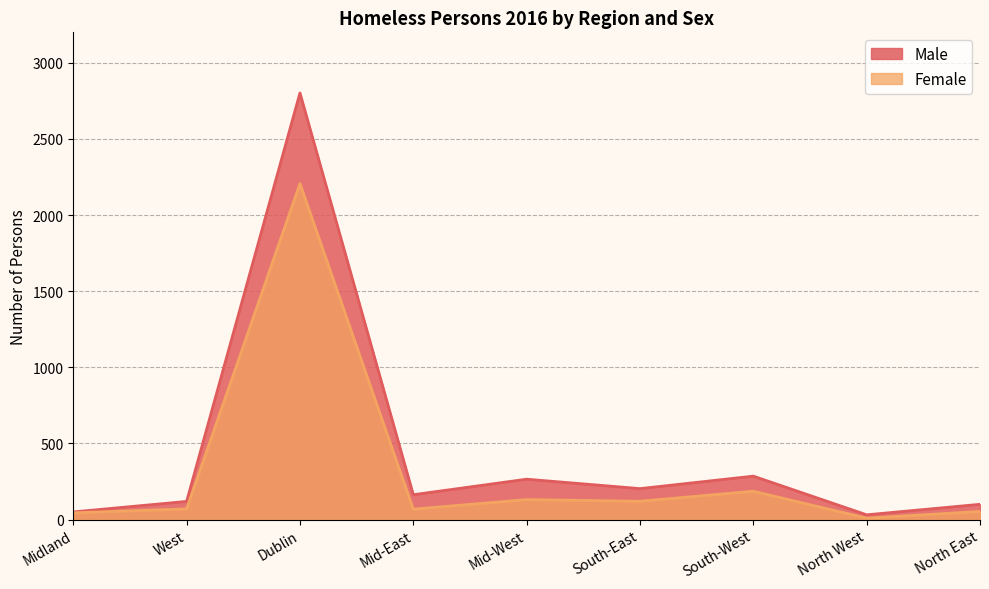

Between Midland and Mid-East, which series saw the biggest shift?

Male